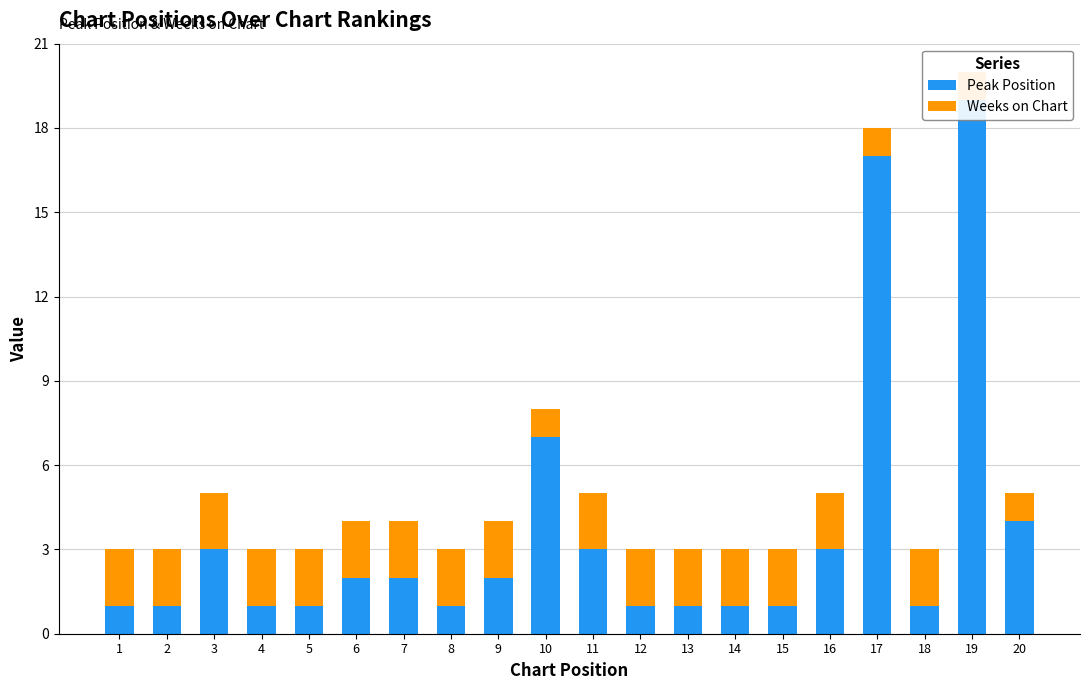

What is the value of the Weeks on Chart bar at the 12th from the left?

2